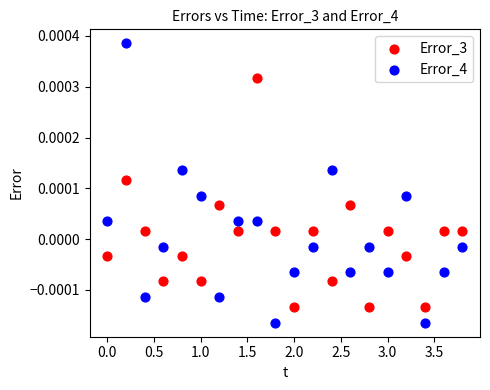

Which series reaches the minimum Y coordinate?

Error_4